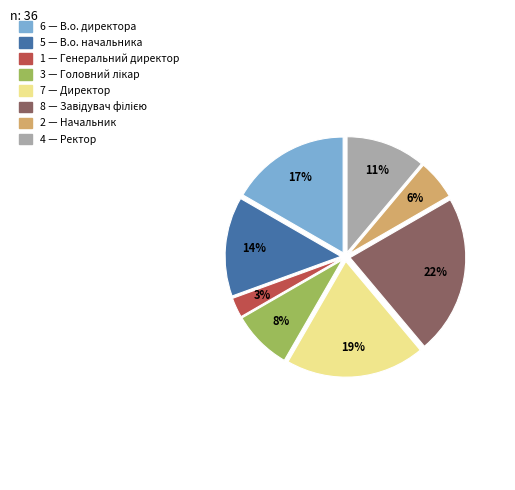

Does any single category account for the majority?

No